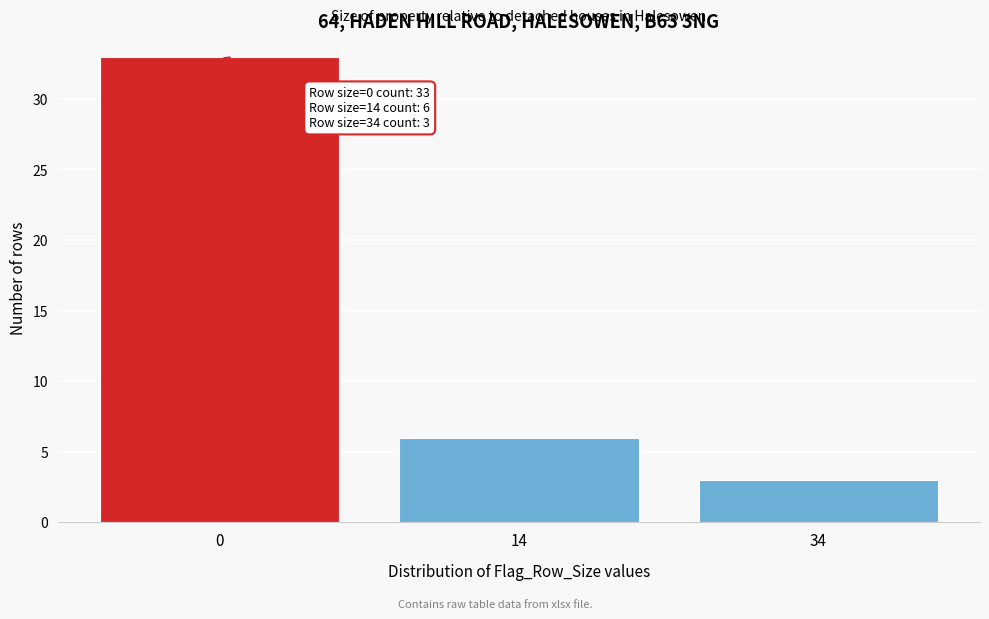

Reading left to right, extract all data points from this chart.

33	6	3